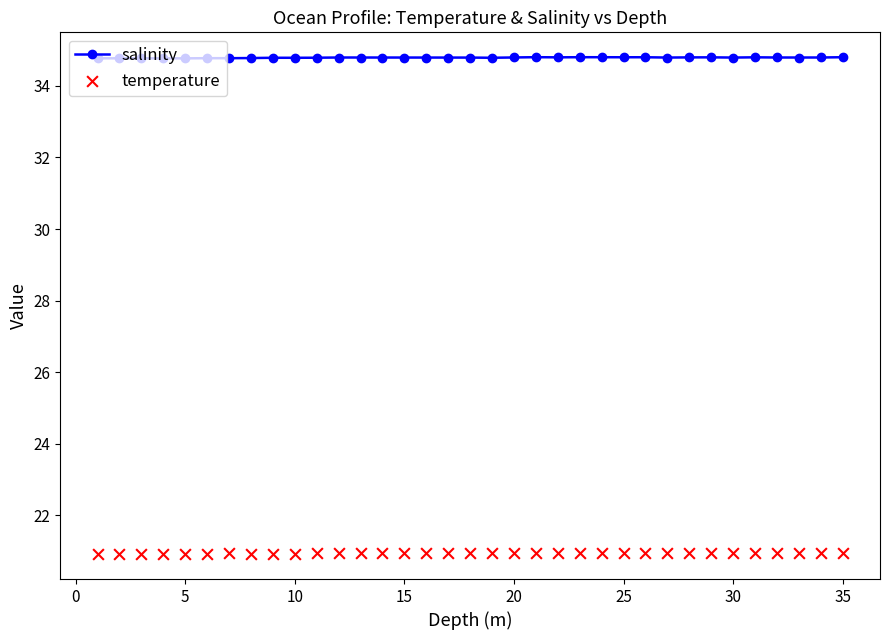

Which series has the widest spread of Y values?

temperature